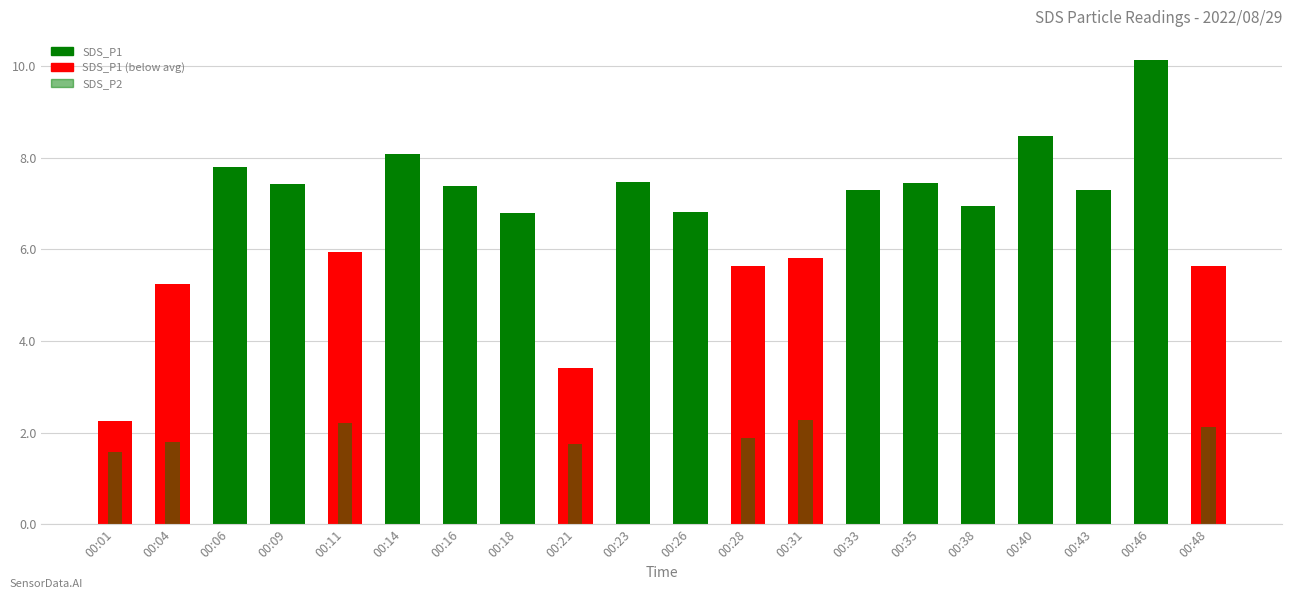

Is it true that SDS_P1 equals 14.5 at 00:40?

False